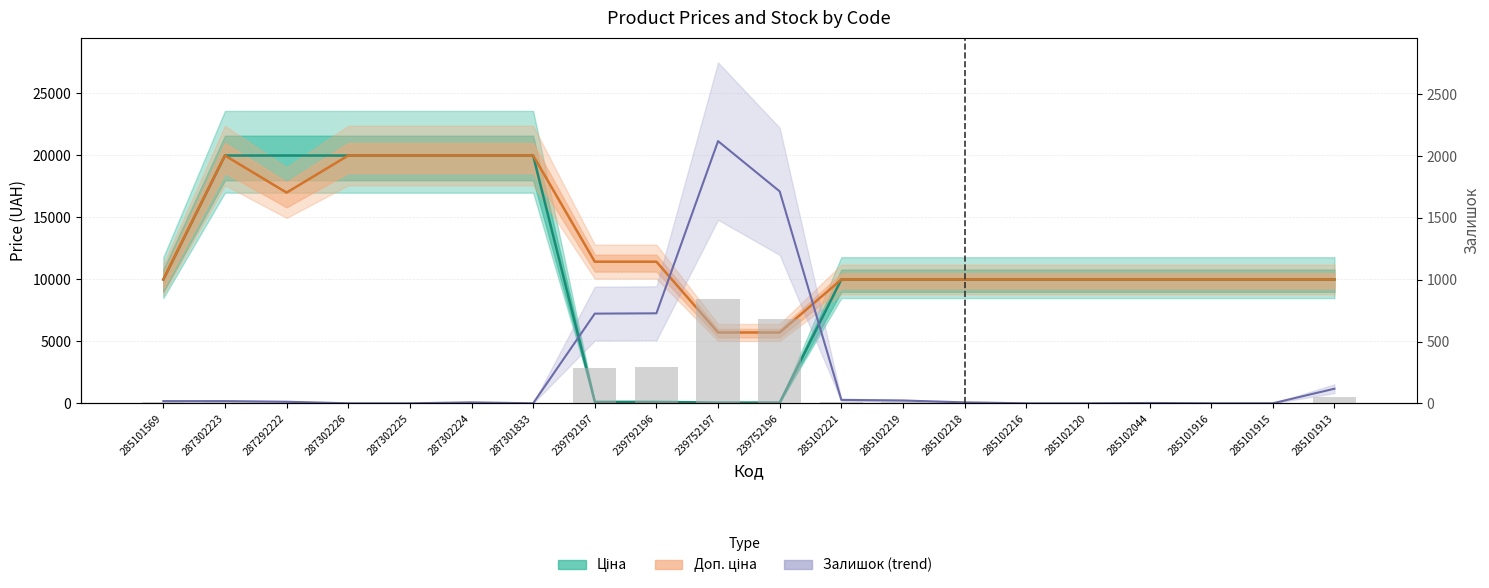

List the labels in order of value, smallest first.

287302226, 287302225, 287301833, 285102216, 285102120, 285101916, 285101915, 285102044, 287302224, 285102218, 287292222, 285101569, 287302223, 285102219, 285102221, 285101913, 239792197, 239792196, 239752196, 239752197